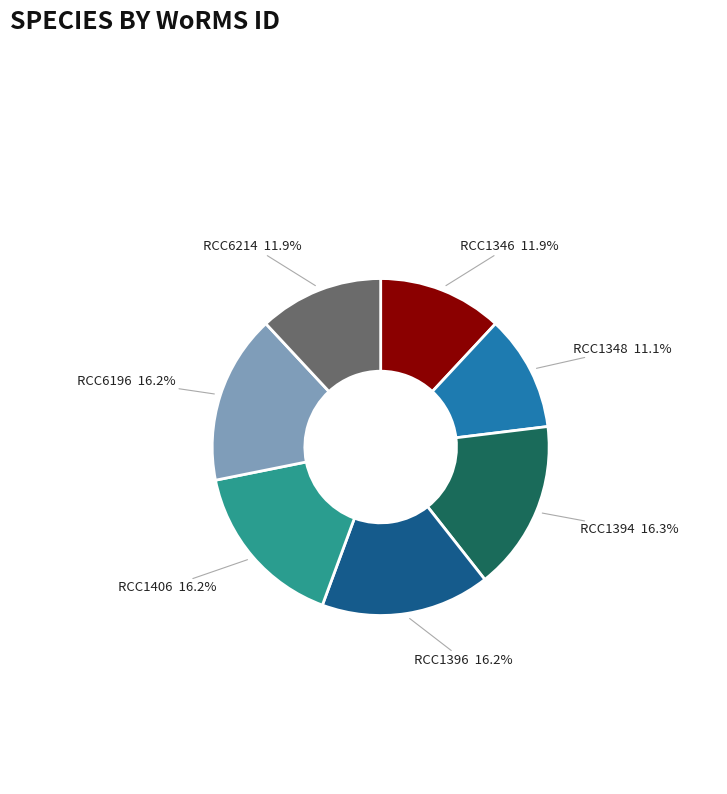

Is there a majority slice in this chart?

No